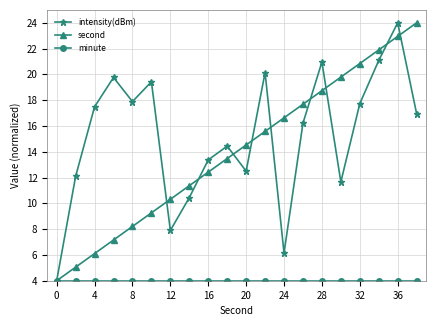

At how many categories does at least one series exceed 14?

15